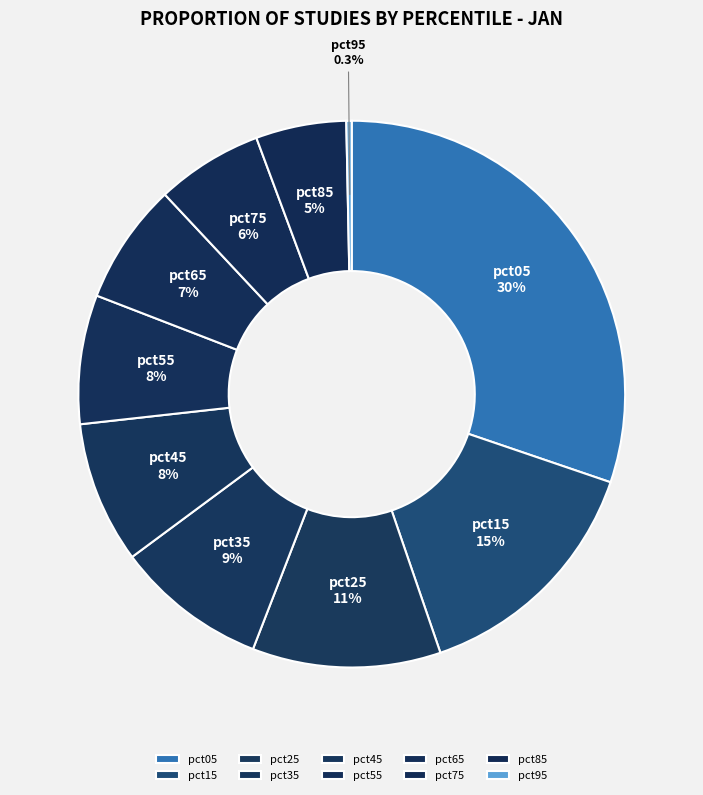

How many slices are in this pie chart?

10